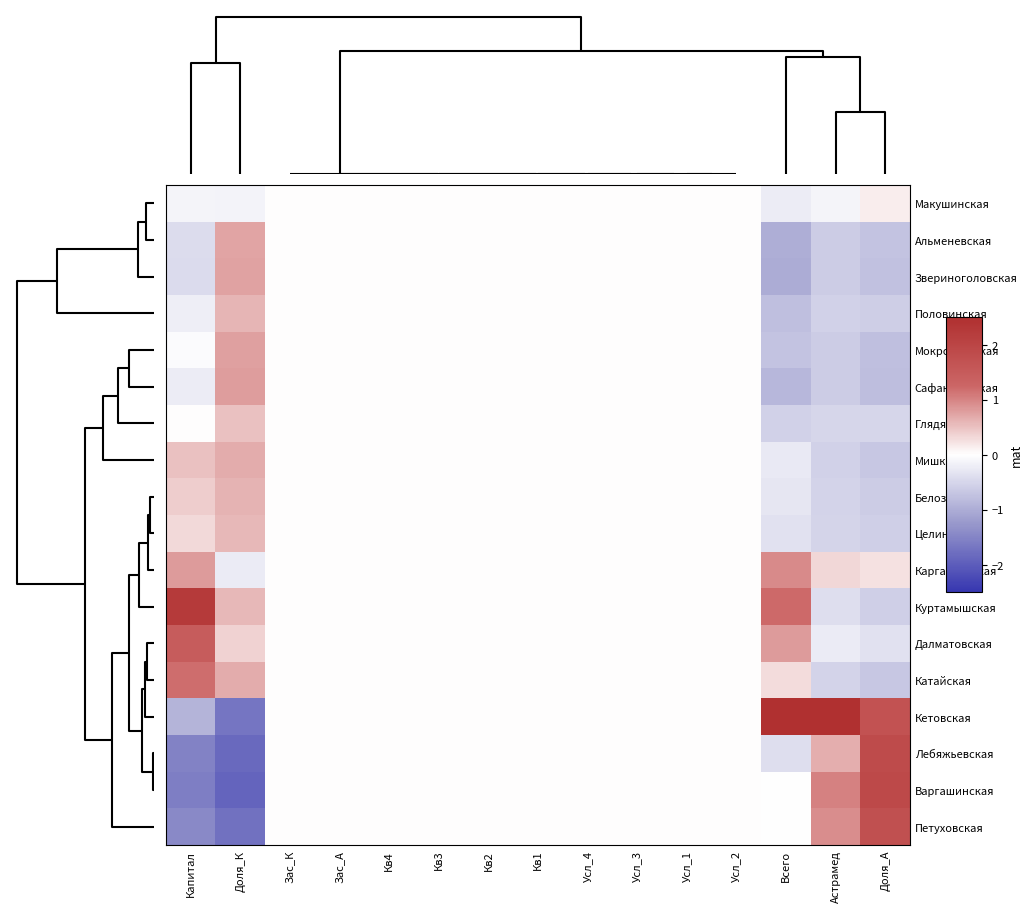

Which series has the widest spread of values?

Кетовская